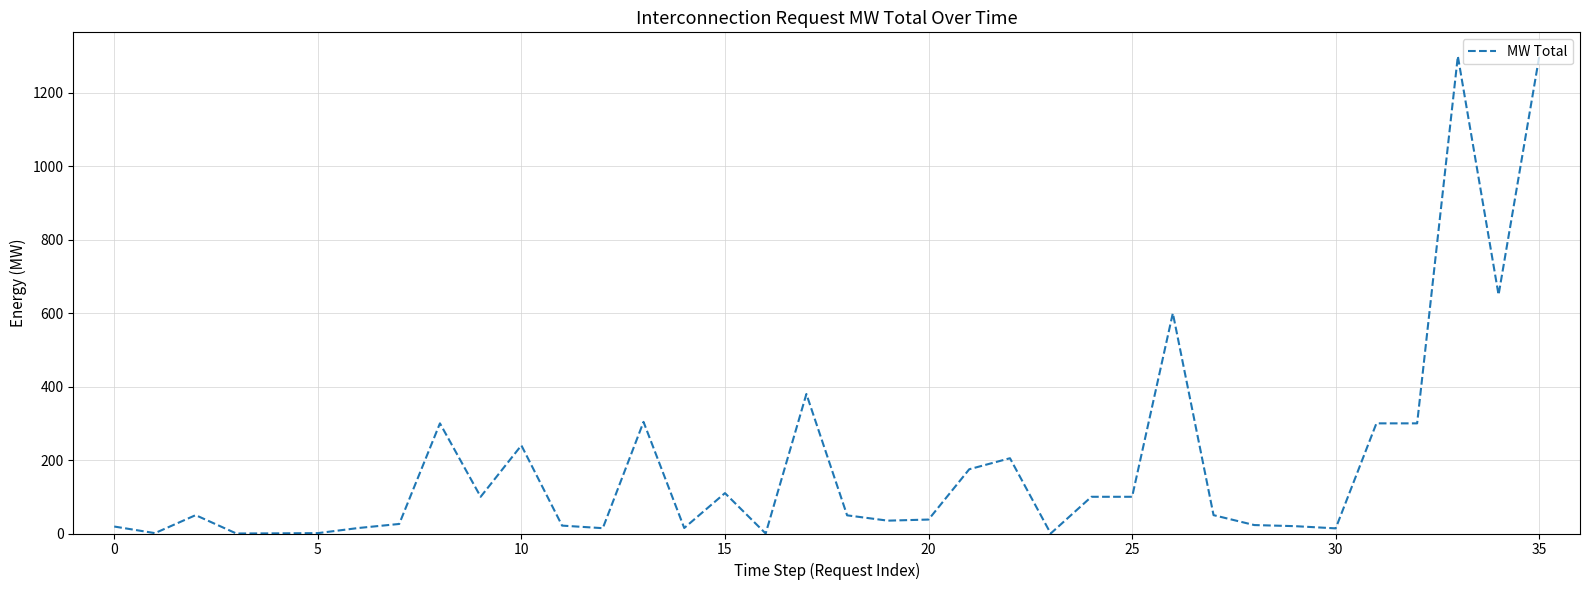

What is the difference between the maximum and minimum values?

1300.0